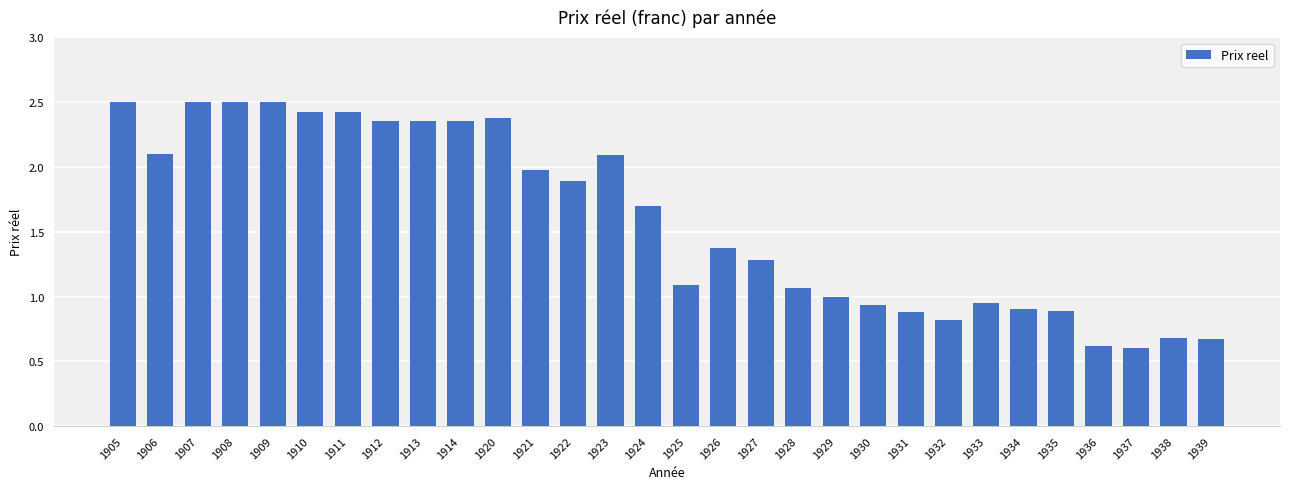

True or false: the data shows 3.7 at 1914.

False